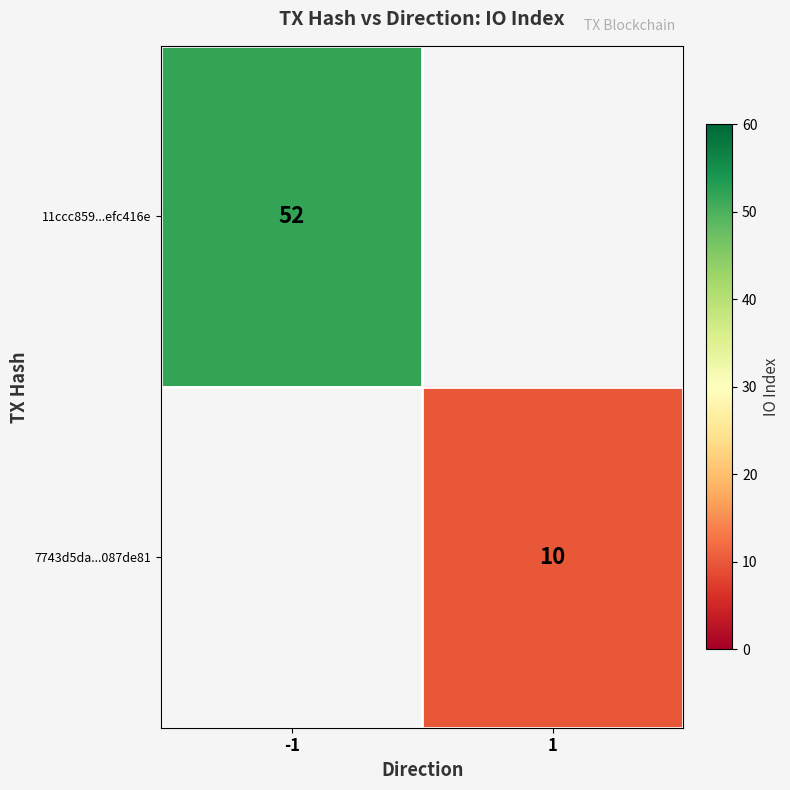

Where is 11ccc859...efc416e nearest to the value 52?

-1